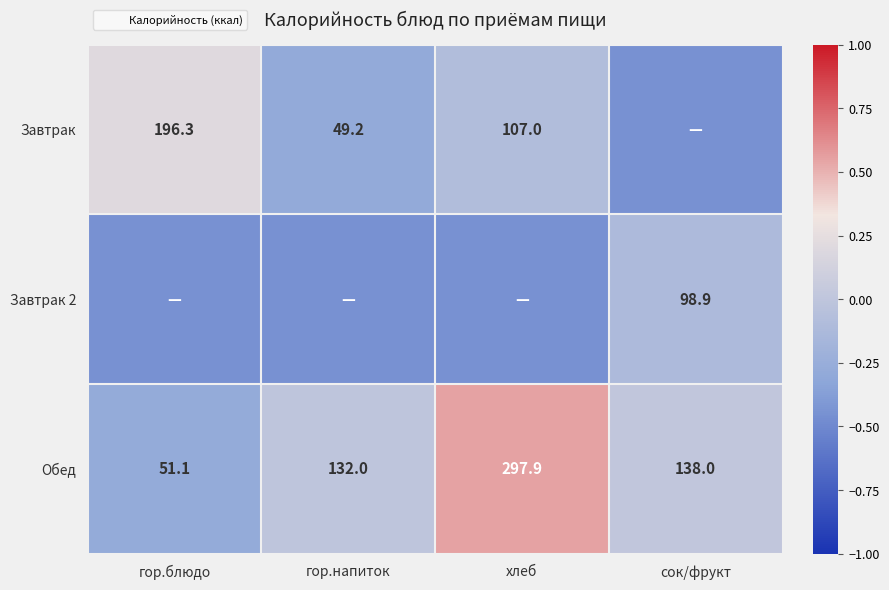

The Обед series shows -0.4 at гор.блюдо. True or false?

False